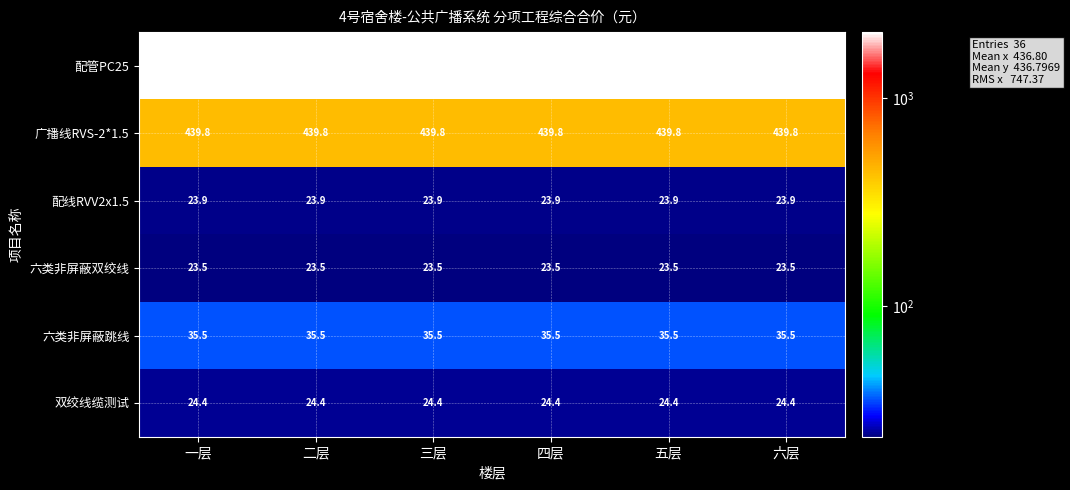

What is the lowest value of the 六类非屏蔽跳线 series?

35.5